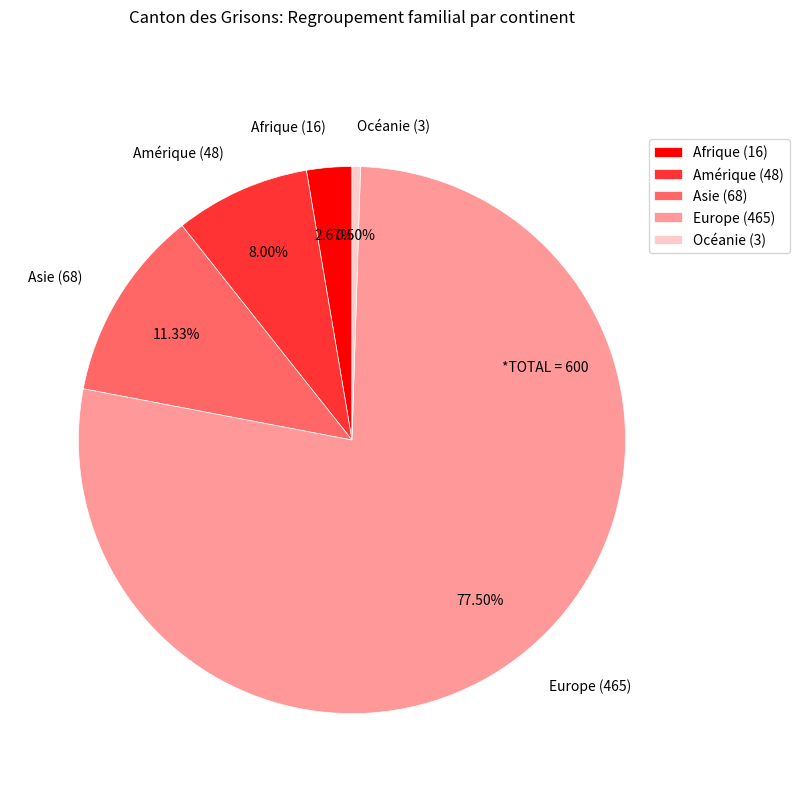

True or false: Asie accounts for 1% of the total.

False